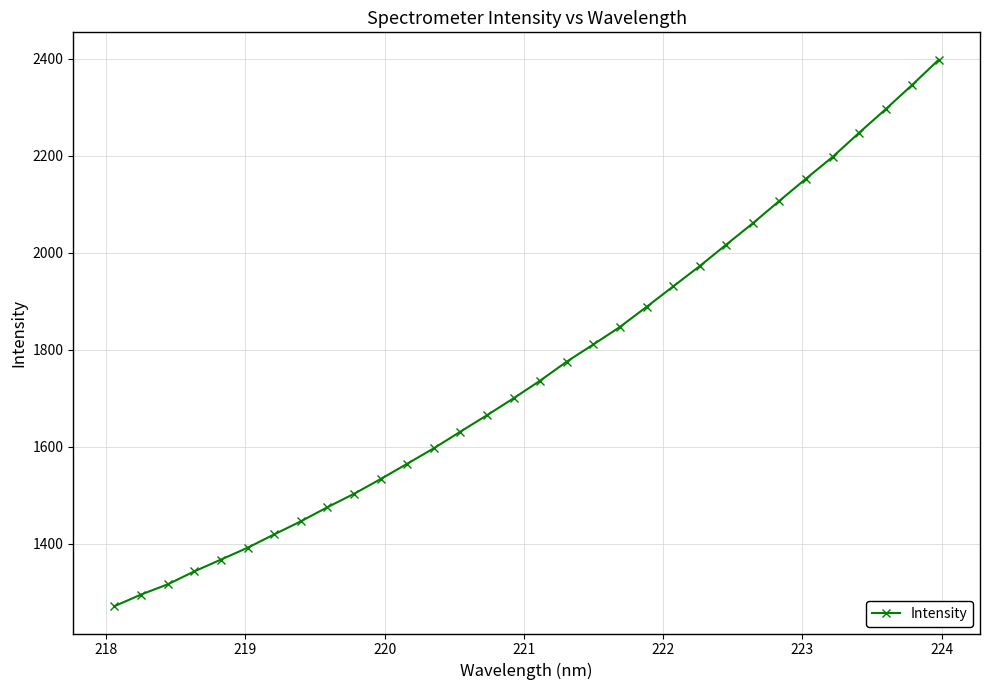

True or false: there are more than 2 points higher than both neighbors.

False